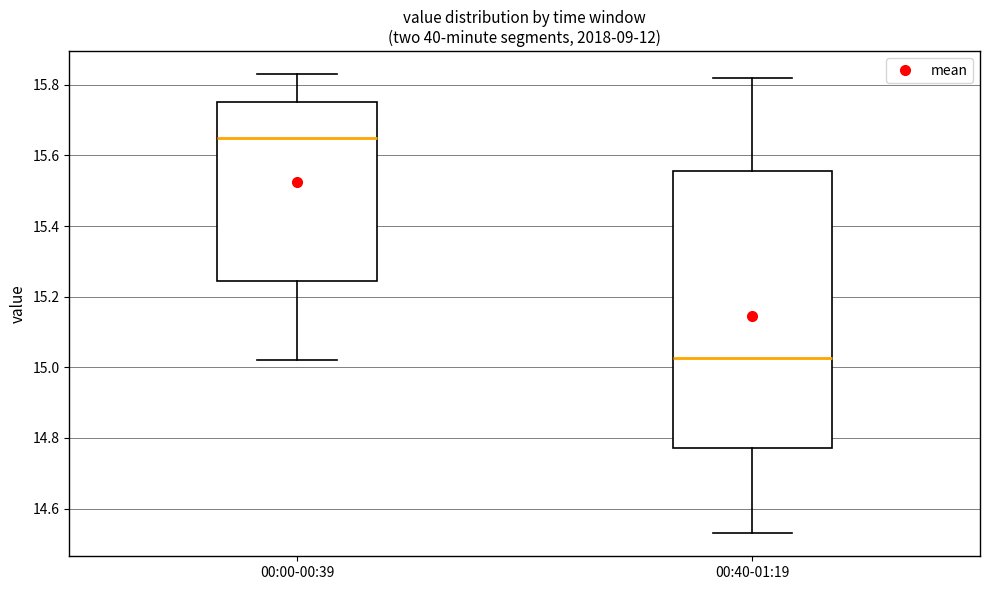

Reading left to right, read every box against the y-axis: the position of its median line, the range the box covers, and the ends of its whiskers. The values are not printed on the chart, so give them approximately, as read against the axis.

00:00-00:39: median 15.66, box 15.24 to 15.76, whiskers 15.02 to 15.84
00:40-01:19: median 15.02, box 14.78 to 15.56, whiskers 14.54 to 15.82